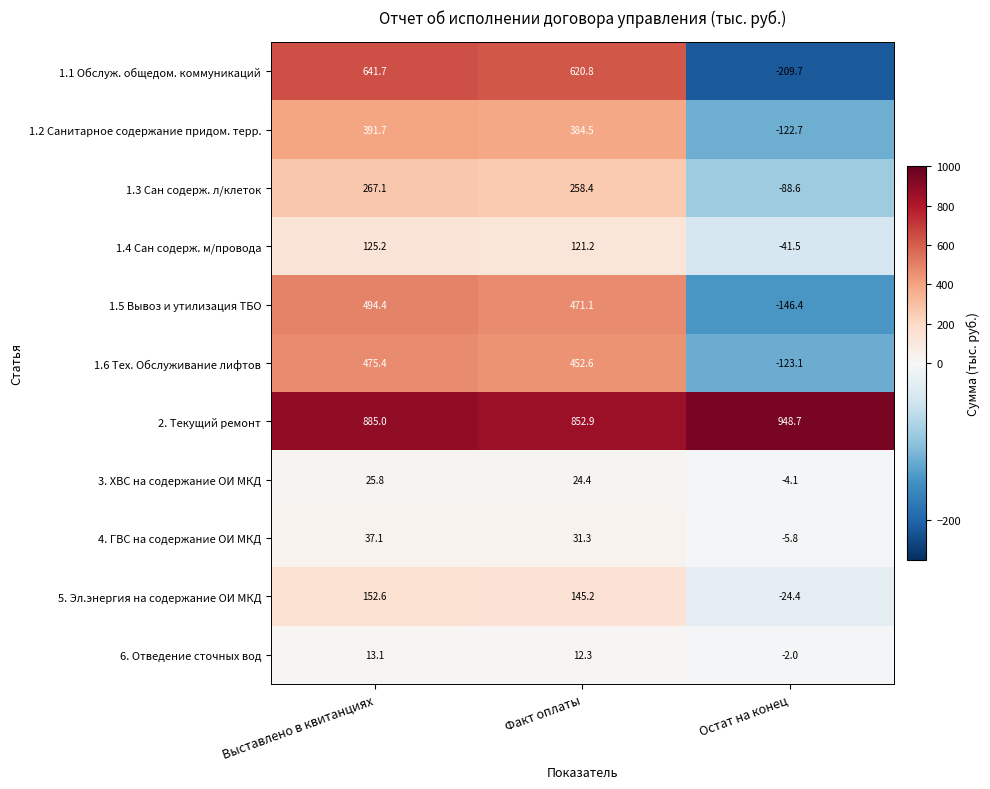

Is it true that 6. Отведение сточных вод equals -3.4 at Остат на конец?

False